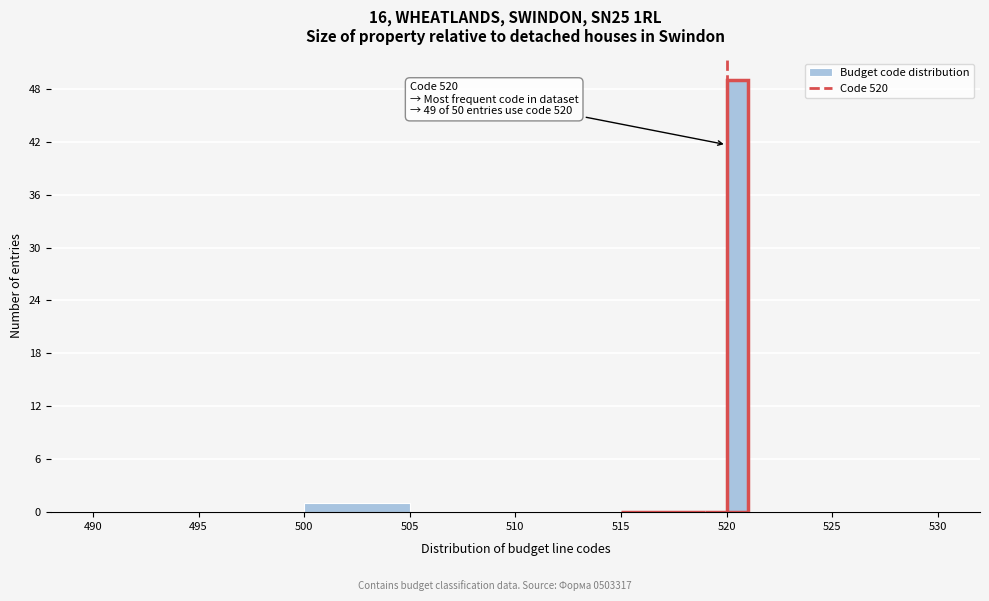

Around what value on the x-axis is the tallest bar? Give the approximate position of its centre, as read against the axis.

520.5